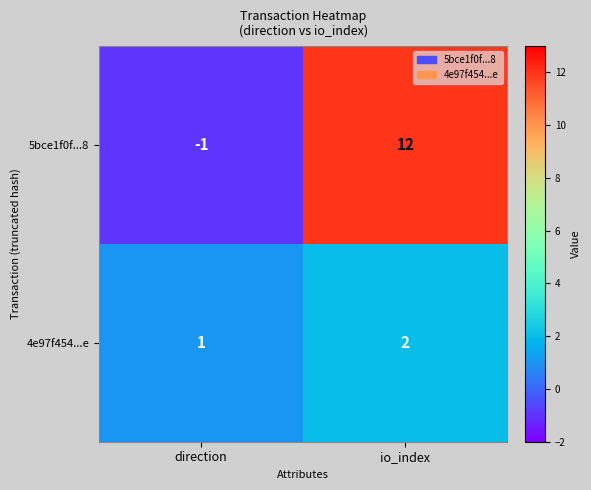

Reading left to right, list all the values displayed in this chart.

5bce1f0f...8: direction=-1	io_index=12
4e97f454...e: direction=1	io_index=2